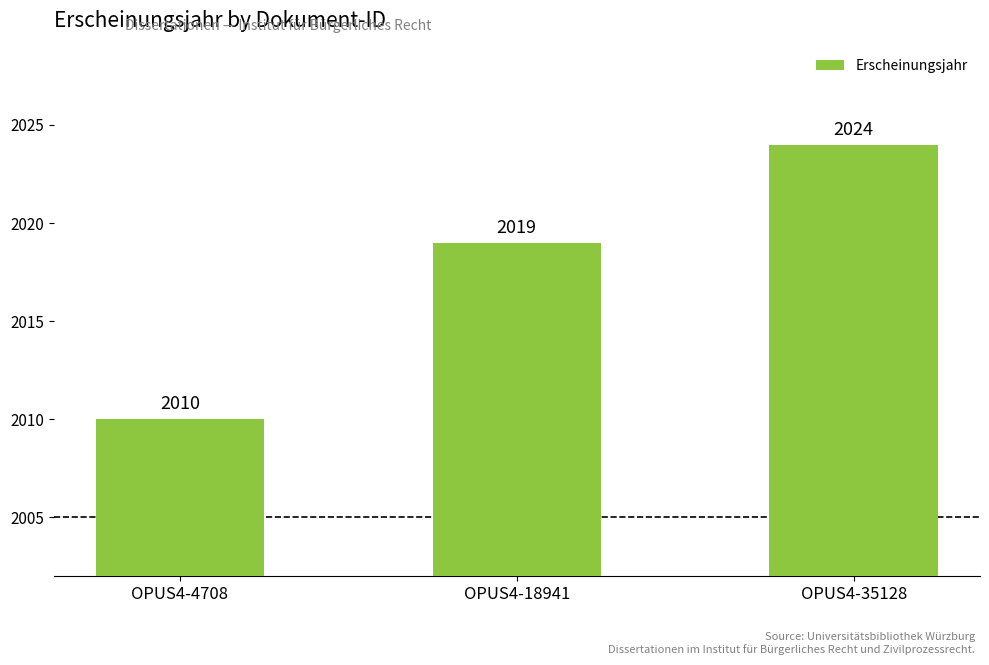

Rank the categories by value from highest to lowest.

OPUS4-35128, OPUS4-18941, OPUS4-4708